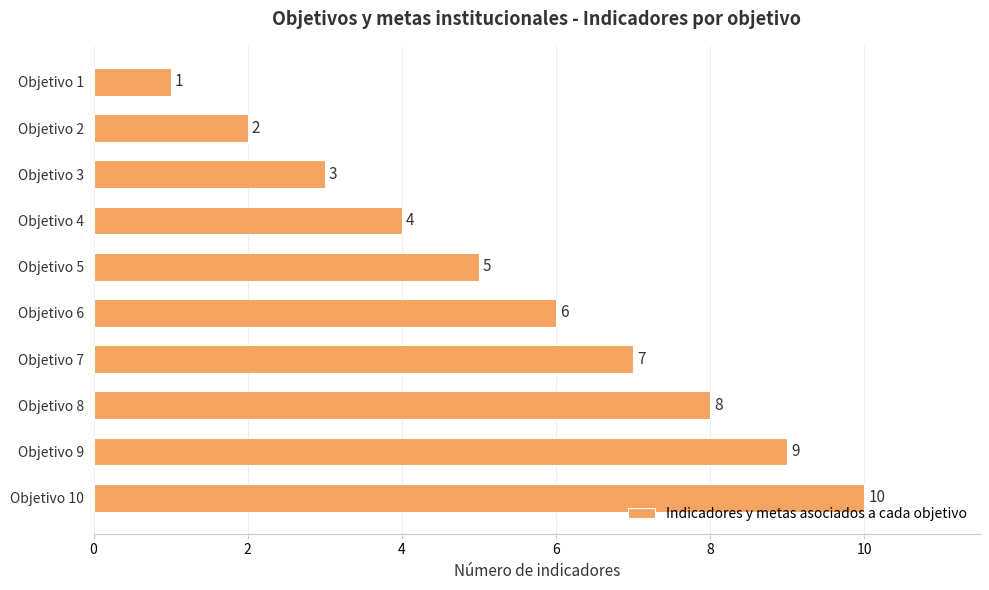

Does the chart contain stacked bars?

No